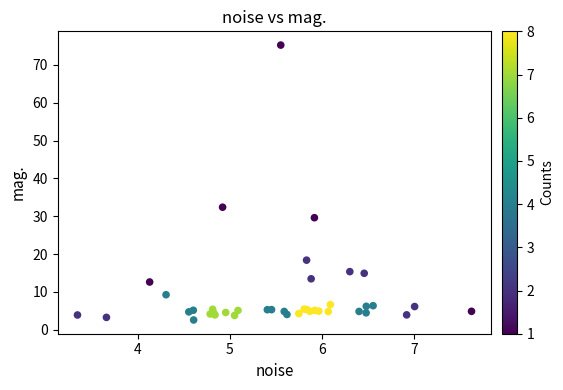

What Y value in the scatter plot is closest to 38?

32.4